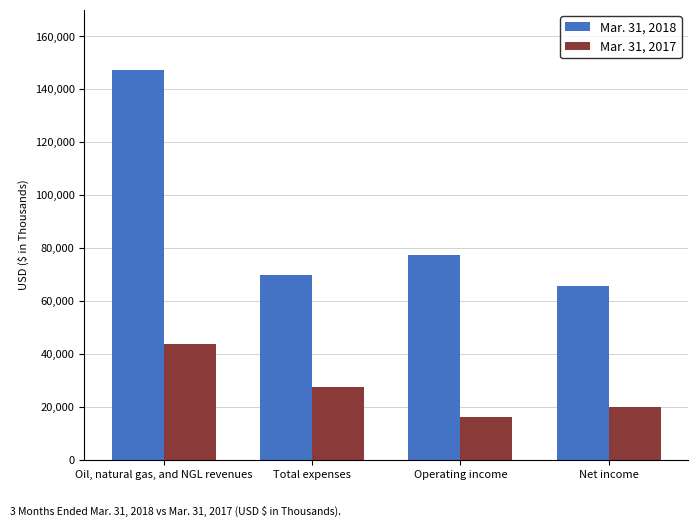

How many Mar. 31, 2017 values are between 19880 and 43790?

3